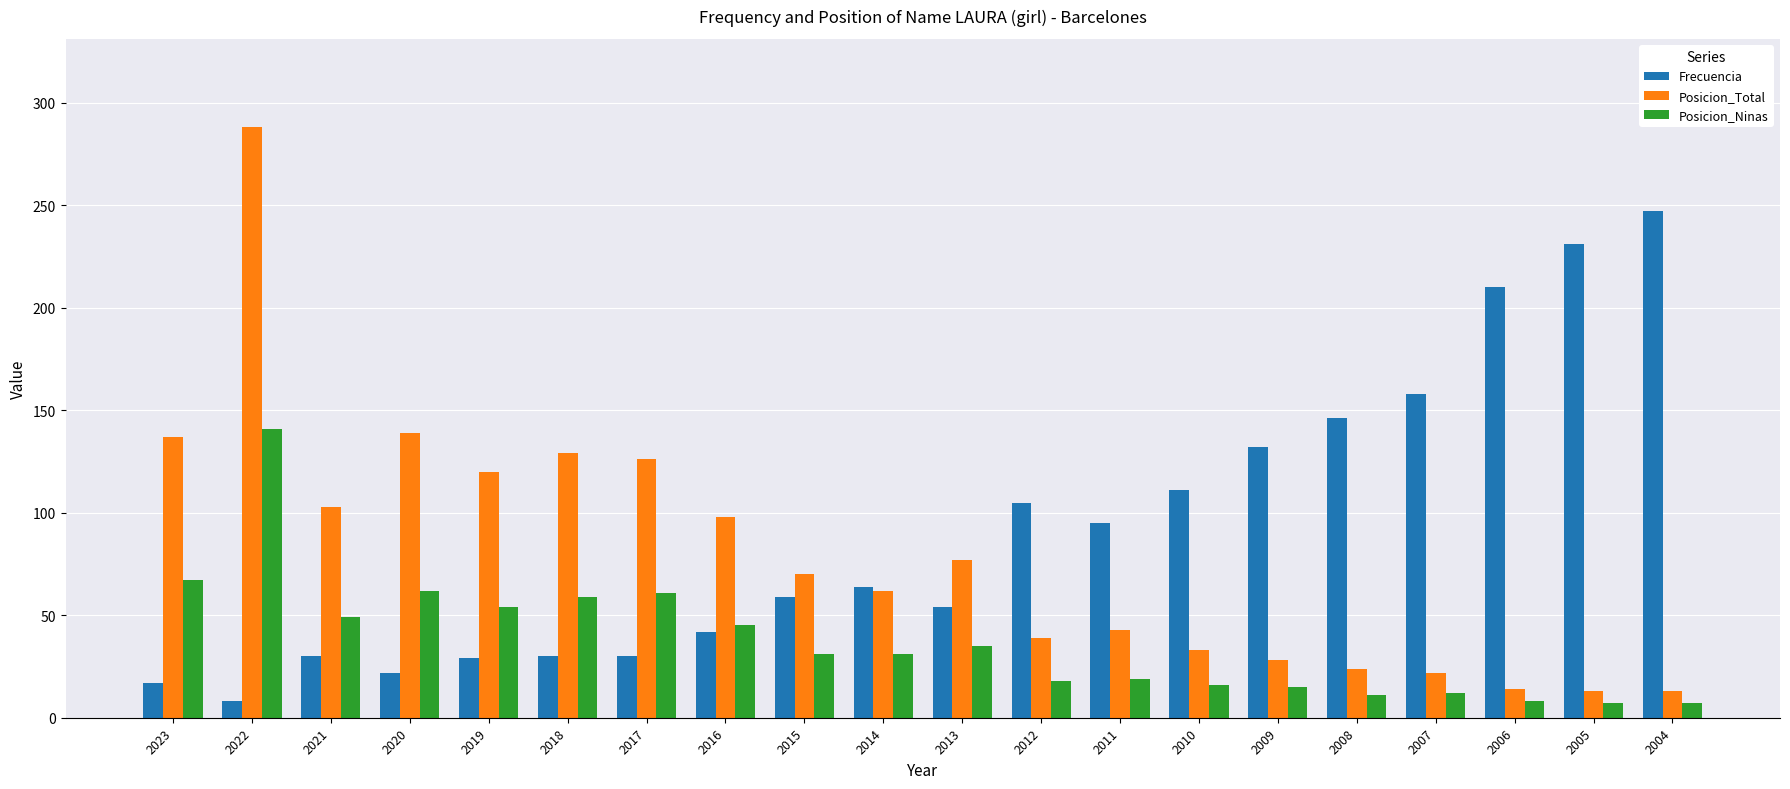

Is it true that Posicion_Total equals 70 at 2015?

True